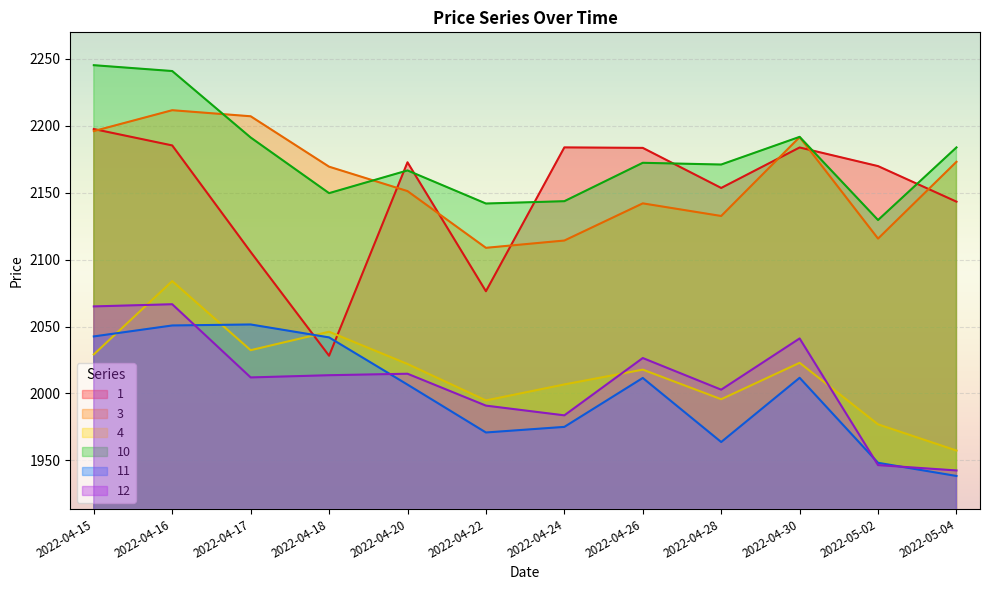

True or false: 12 and 1 intersect in this chart.

False